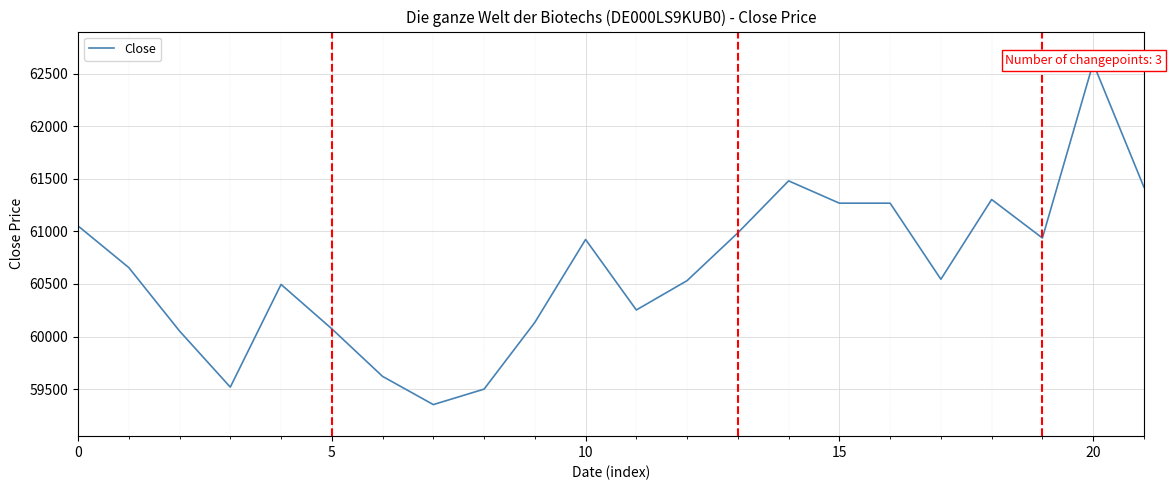

What is the smallest value displayed?

59354